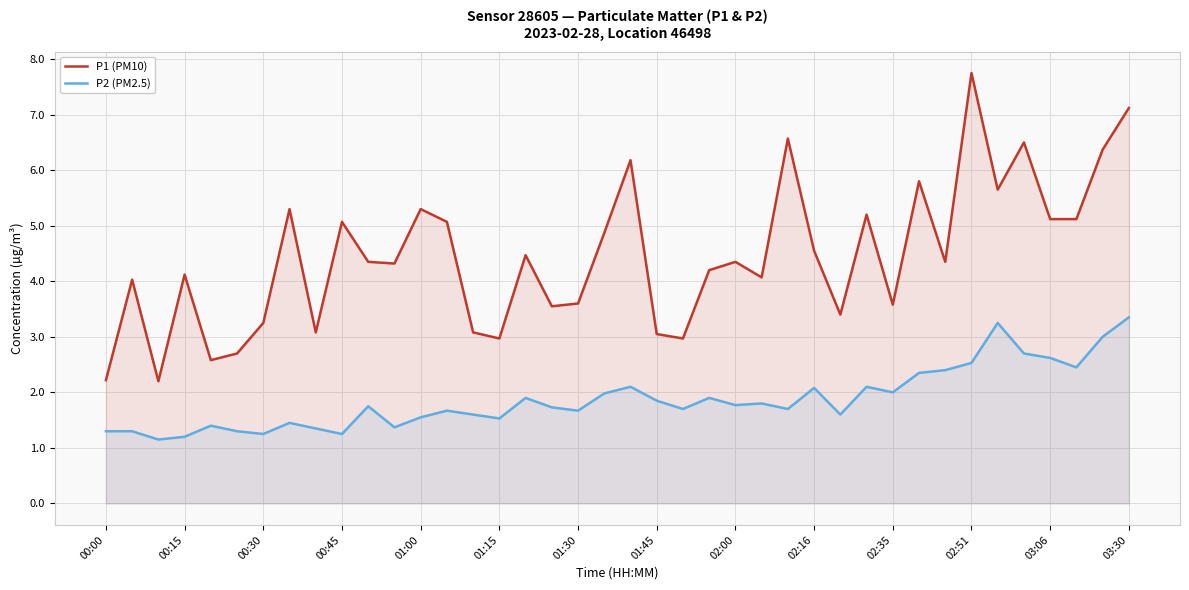

True or false: P2 (PM2.5) and P1 (PM10) cross at least once.

False